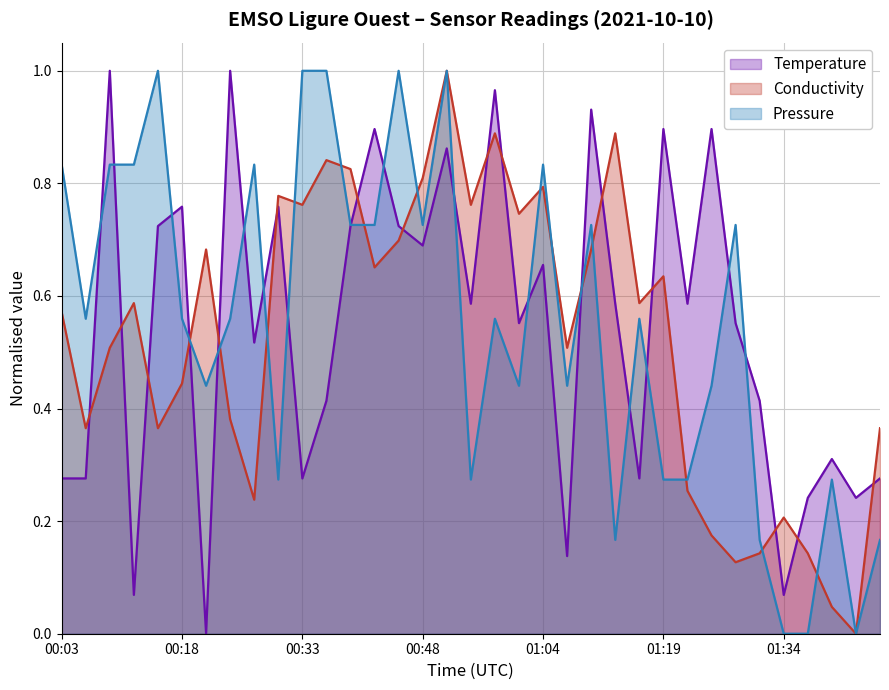

Read the Pressure value at 01:04.

0.8